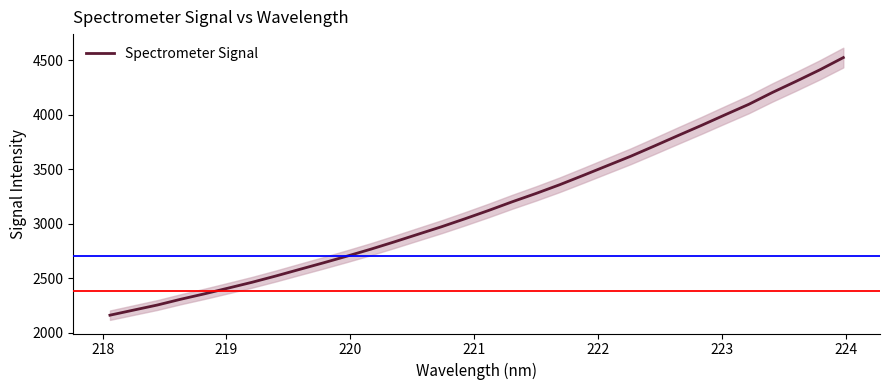

What is the lowest value of the Spectrometer Signal series?

2160.7